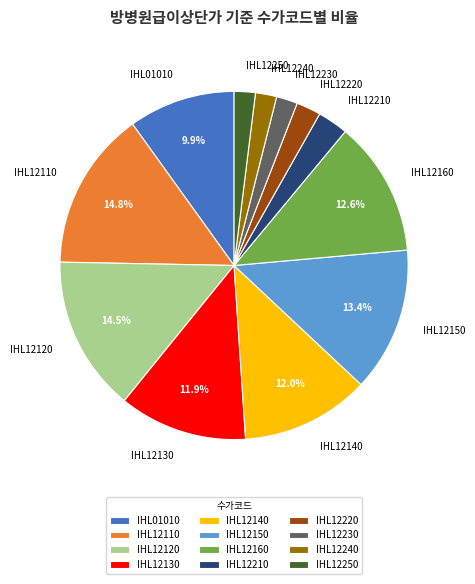

How many slices are in this pie chart?

12